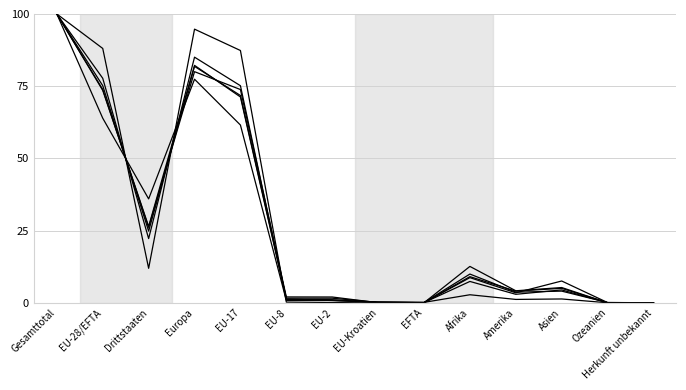

The Total (20+) series shows 36.3 at Gesamttotal. True or false?

False